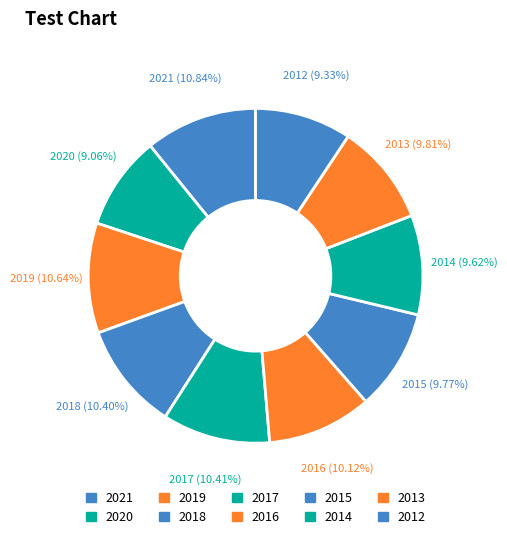

Between 2020 and 2014, which is larger?

2014